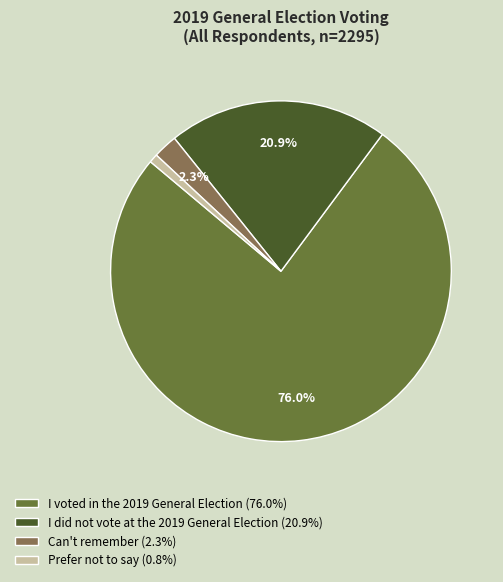

Which slice is the largest?

I voted in the 2019 General Election